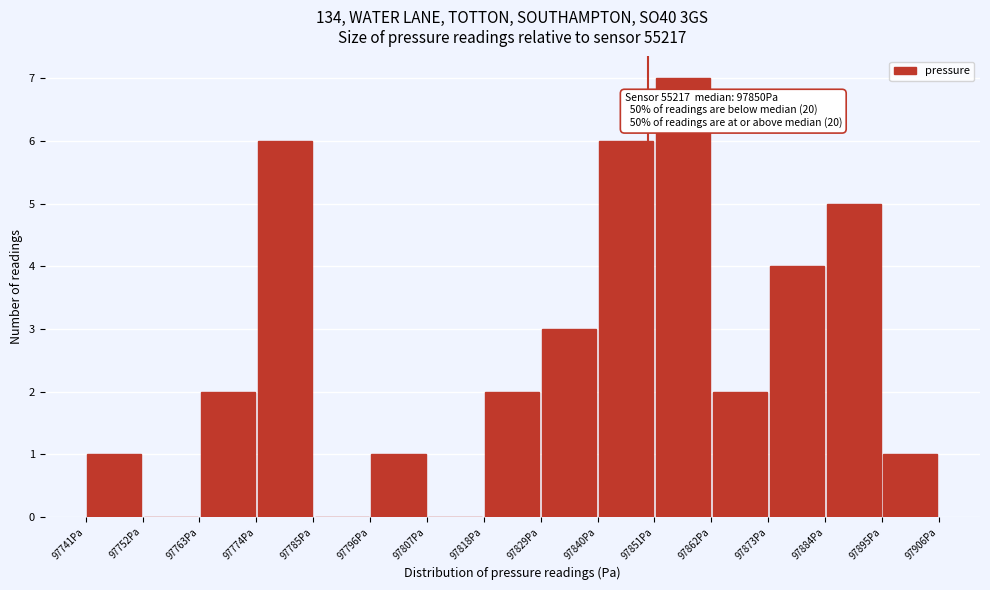

Over which range of the x-axis is the bar tallest?

97852 to 97862